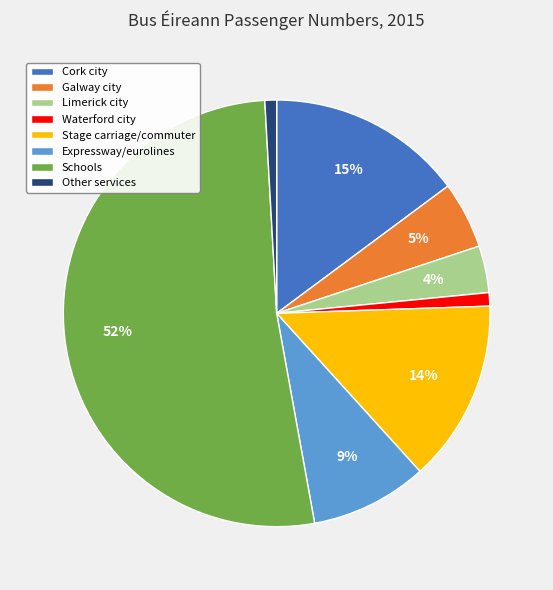

True or false: Waterford city accounts for 1% of the total.

True